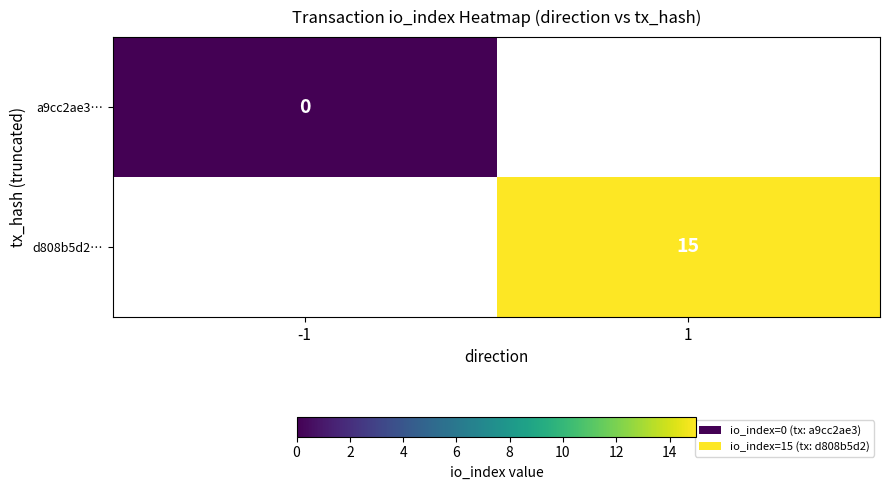

At which label is a9cc2ae3… closest to 0?

-1